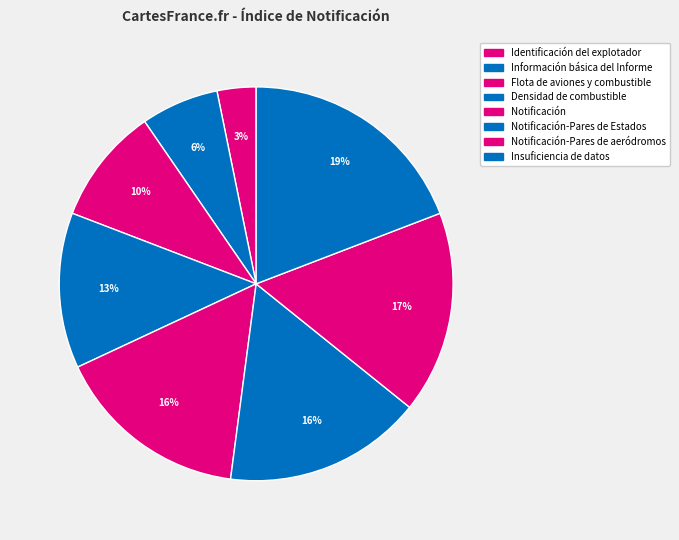

How many slices are in this pie chart?

8